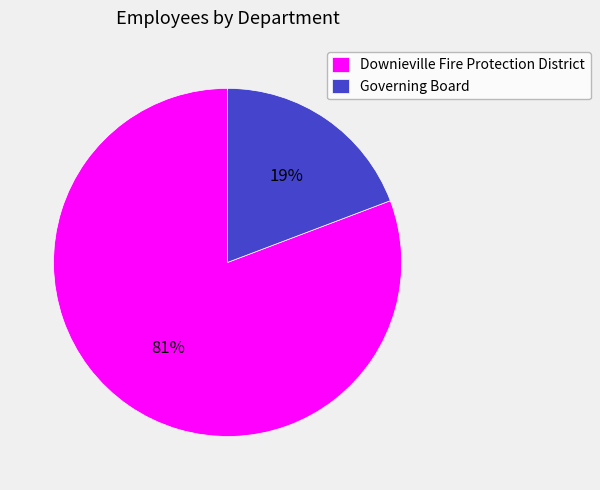

Is there any slice that represents more than half of the pie?

Yes